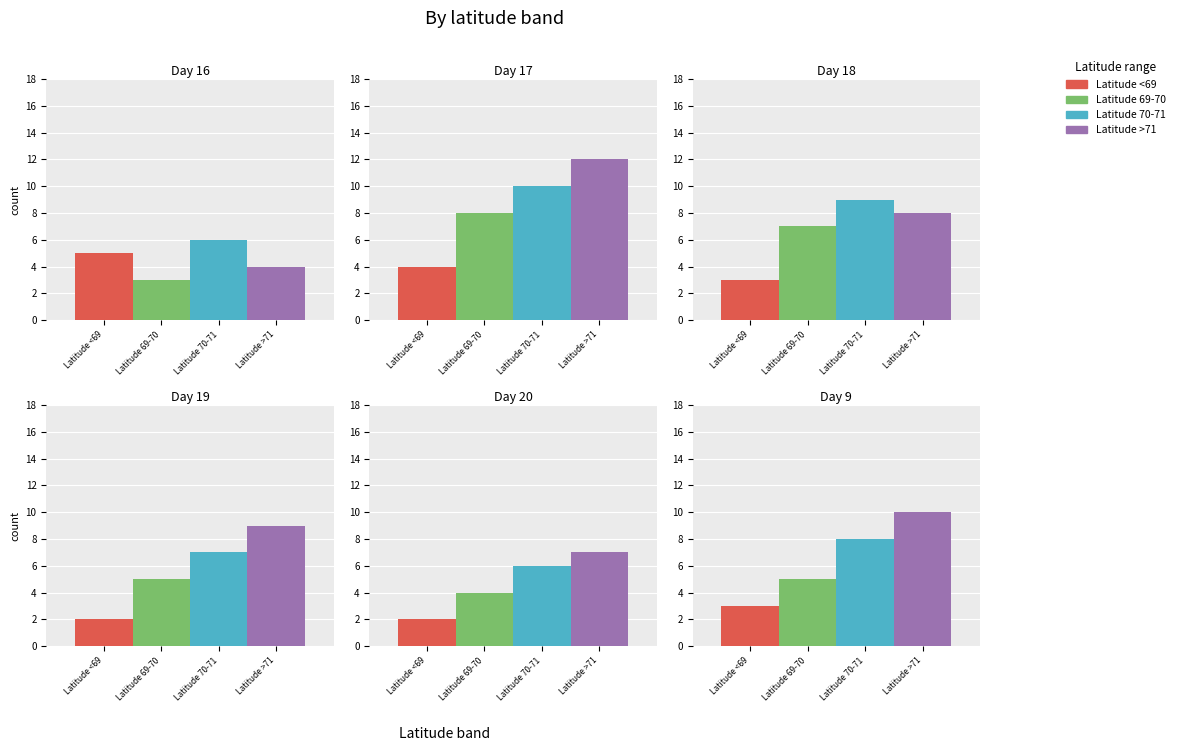

List the series in order of their peak value, highest first.

Latitude >71, Latitude 70-71, Latitude 69-70, Latitude <69